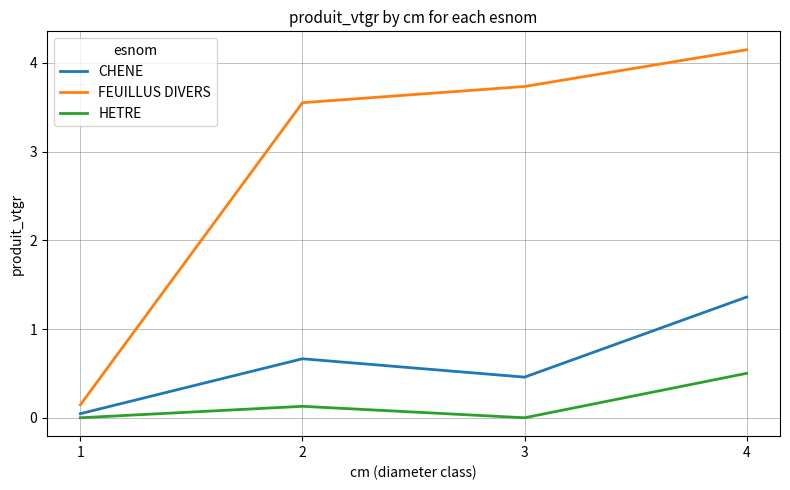

Is this an area chart (filled region under the line)?

No